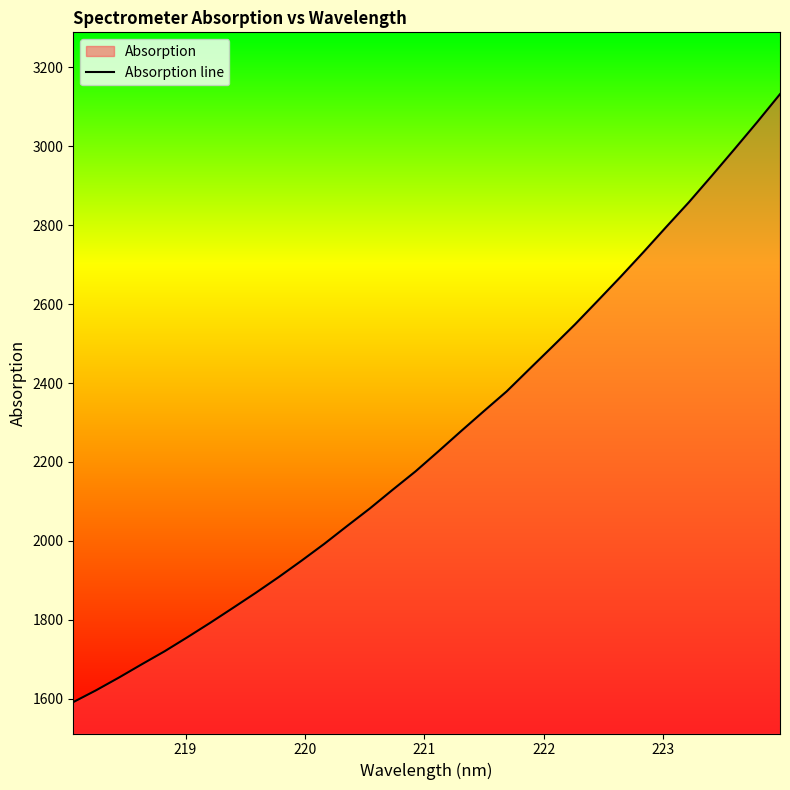

What is the difference between the maximum and minimum values?

1540.9